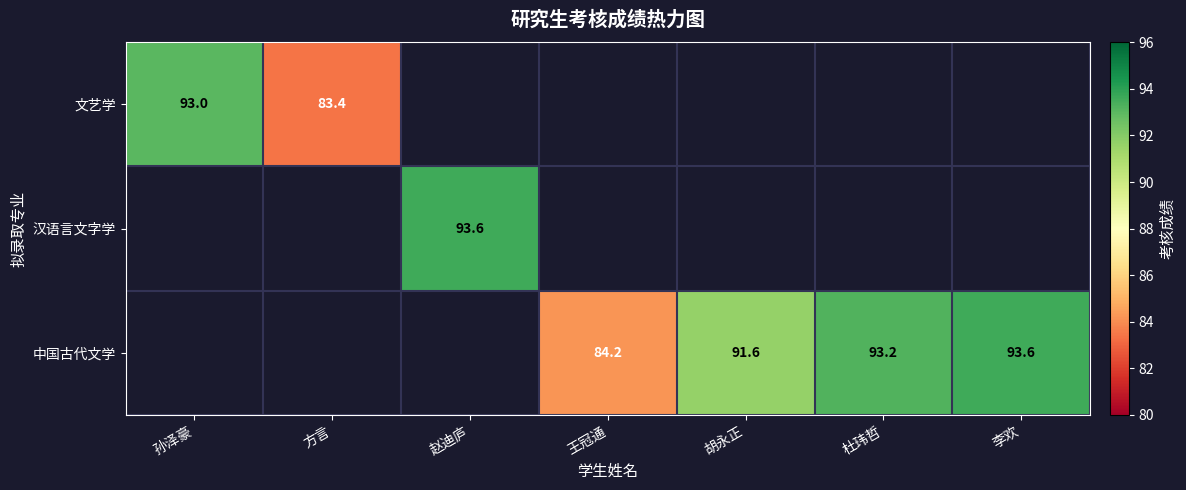

Is the value of 汉语言文字学 at 赵迪庐 greater than the value of 文艺学 at 方言?

Yes